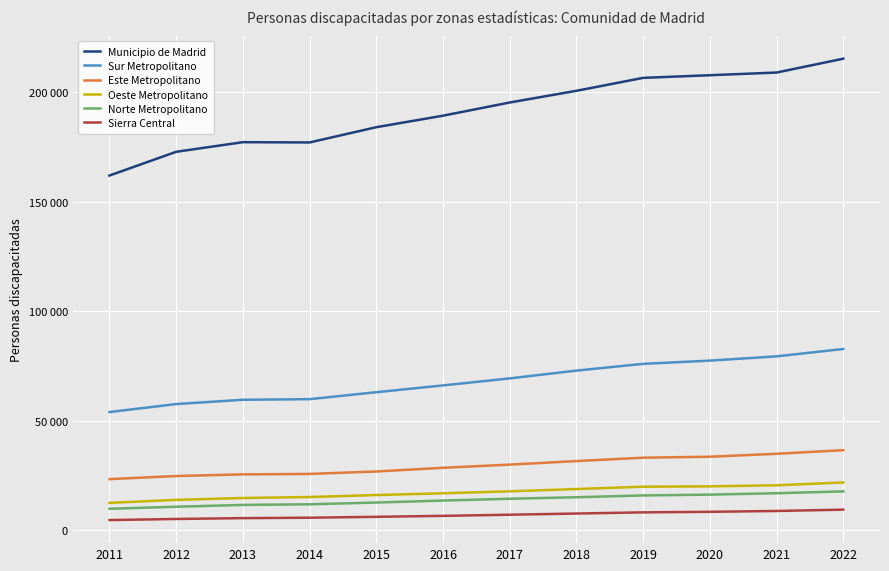

What is the smallest value displayed?

4588